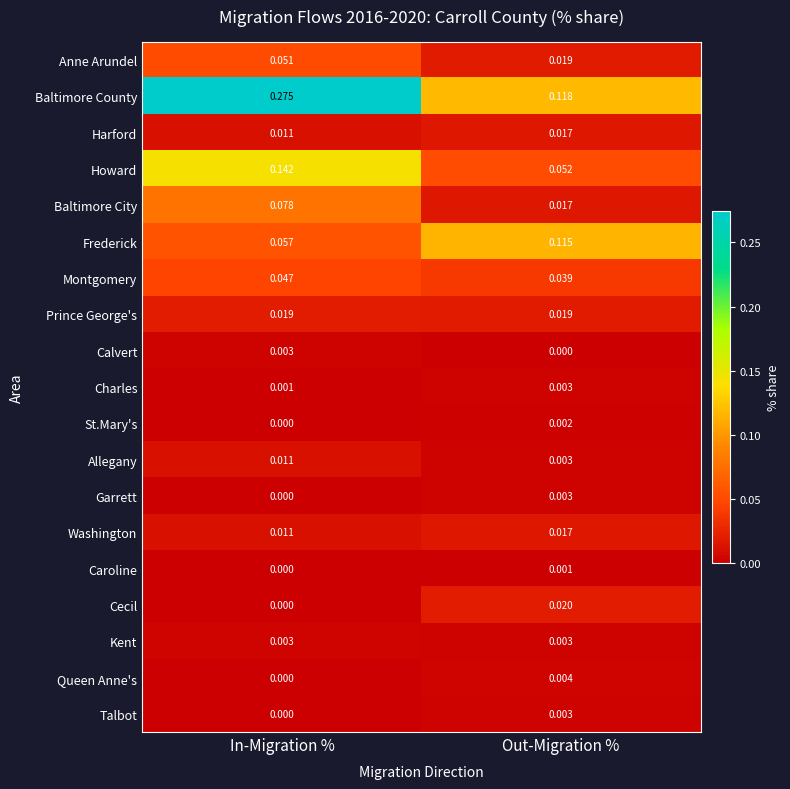

How many data points does each series have?

2